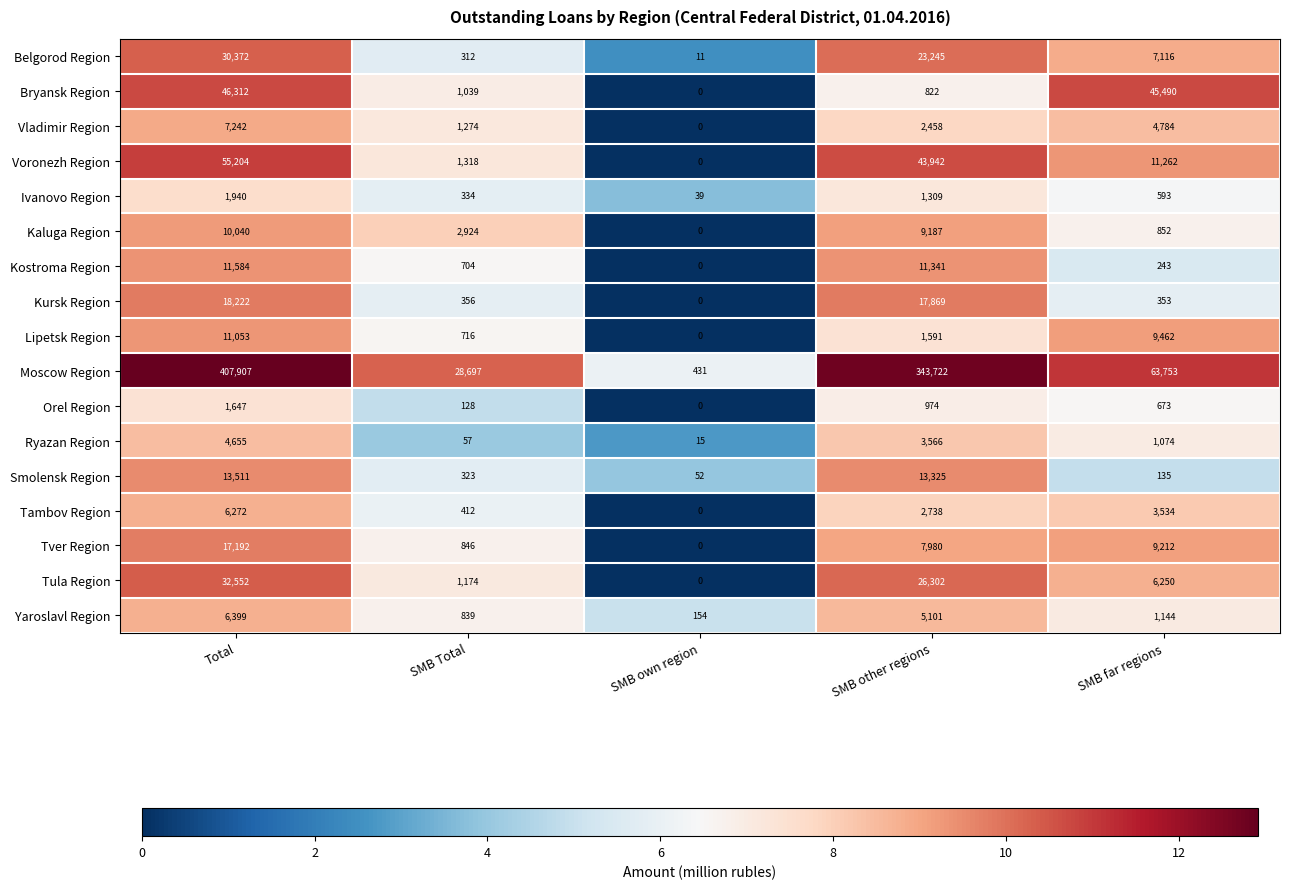

At SMB other regions, list the series in order from largest to smallest.

Moscow Region, Voronezh Region, Tula Region, Belgorod Region, Kursk Region, Smolensk Region, Kostroma Region, Kaluga Region, Tver Region, Yaroslavl Region, Ryazan Region, Tambov Region, Vladimir Region, Lipetsk Region, Ivanovo Region, Orel Region, Bryansk Region